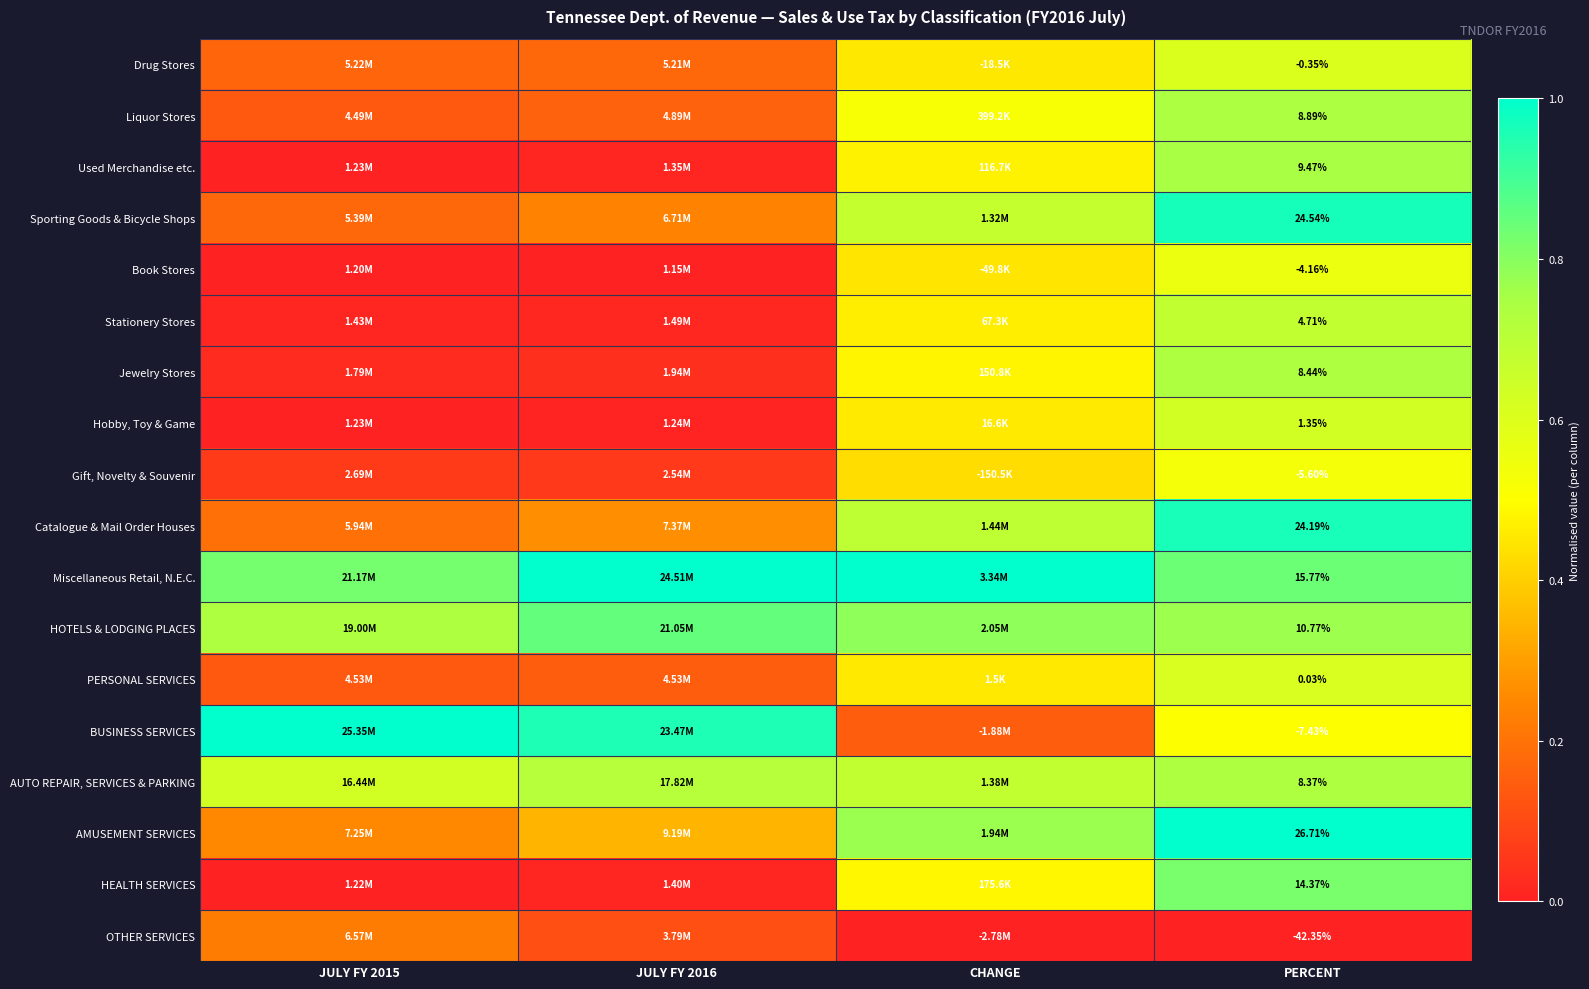

List the labels in order of Drug Stores value, smallest first.

JULY FY 2015, JULY FY 2016, CHANGE, PERCENT